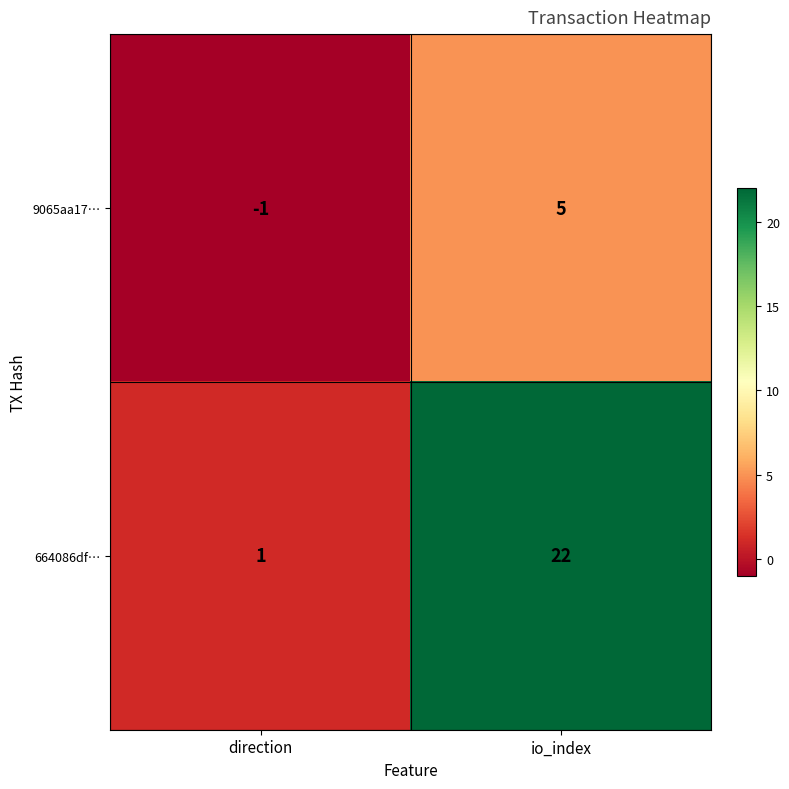

Is it true that 9065aa17… equals -1 at direction?

True